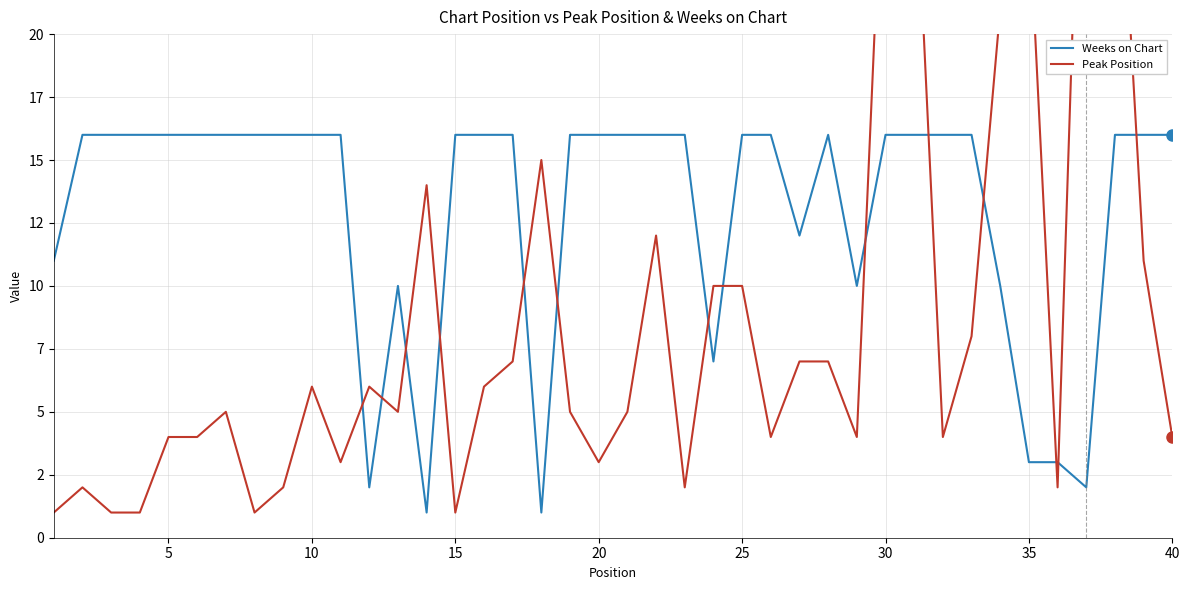

After their last crossing, which series has the higher values: Peak Position or Weeks on Chart?

Weeks on Chart